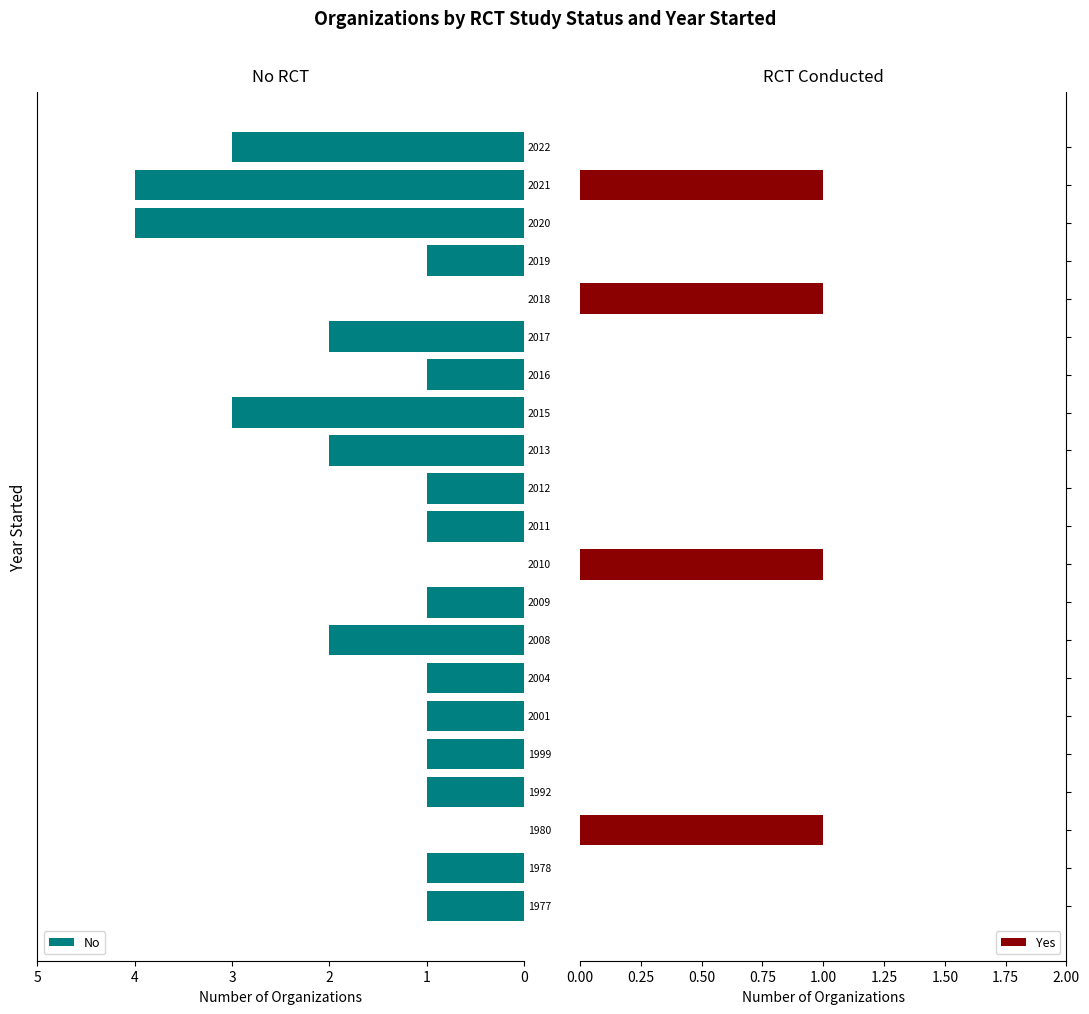

What are all the series names shown in the legend?

No, Yes